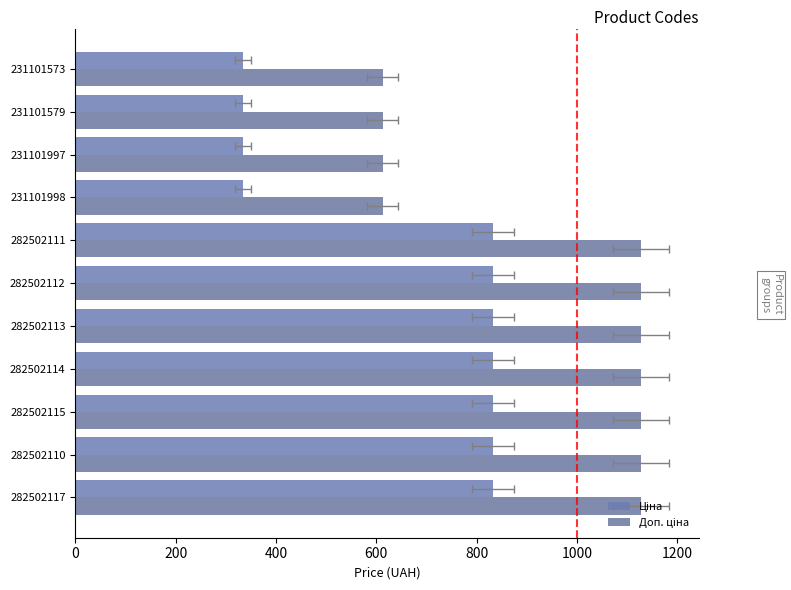

What is the greatest value displayed?

1128.0